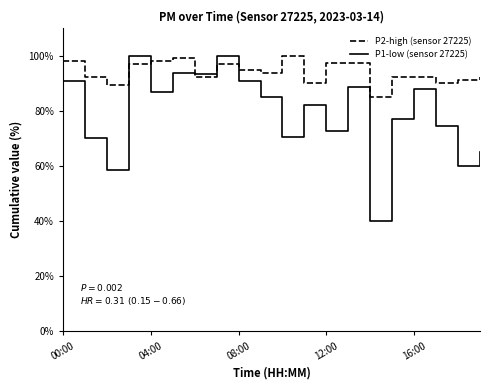

List the series in order of their overall mean, highest first.

P2-high (sensor 27225), P1-low (sensor 27225)